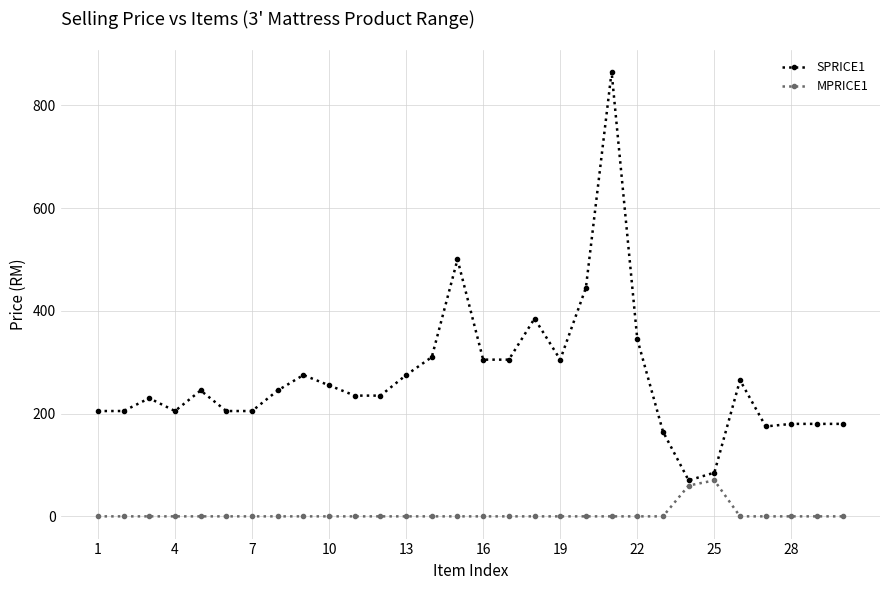

What is the greatest value displayed?

865